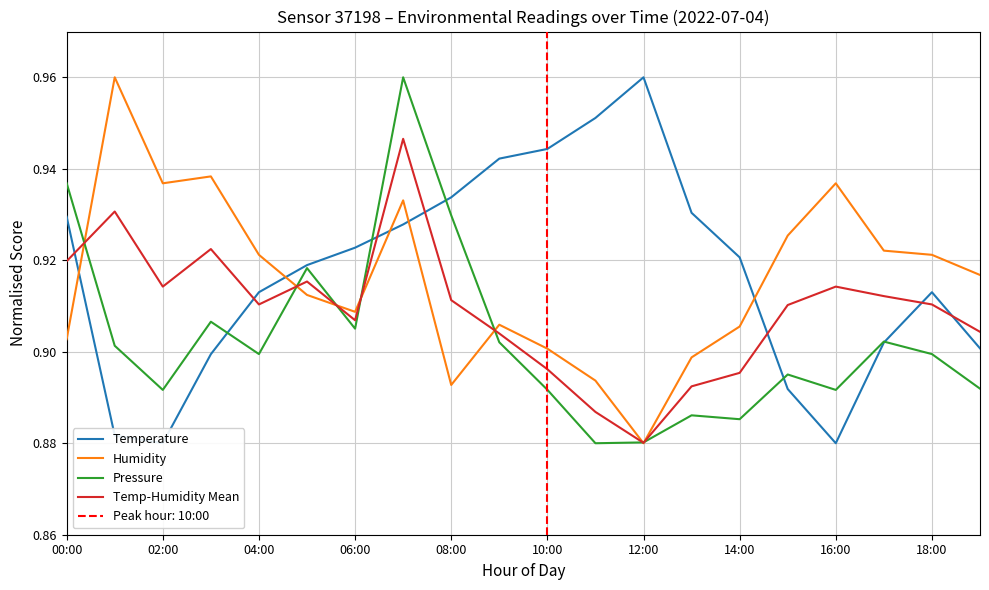

Reading left to right, transcribe all the data shown in this chart.

Temperature: 0.9	0.9	0.9	0.9	0.9	0.9	0.9	0.9	0.9	0.9	0.9	1.0	1.0	0.9	0.9	0.9	0.9	0.9	0.9	0.9
Humidity: 0.9	1.0	0.9	0.9	0.9	0.9	0.9	0.9	0.9	0.9	0.9	0.9	0.9	0.9	0.9	0.9	0.9	0.9	0.9	0.9
Pressure: 0.9	0.9	0.9	0.9	0.9	0.9	0.9	1.0	0.9	0.9	0.9	0.9	0.9	0.9	0.9	0.9	0.9	0.9	0.9	0.9
Temp-Humidity Mean: 0.9	0.9	0.9	0.9	0.9	0.9	0.9	0.9	0.9	0.9	0.9	0.9	0.9	0.9	0.9	0.9	0.9	0.9	0.9	0.9